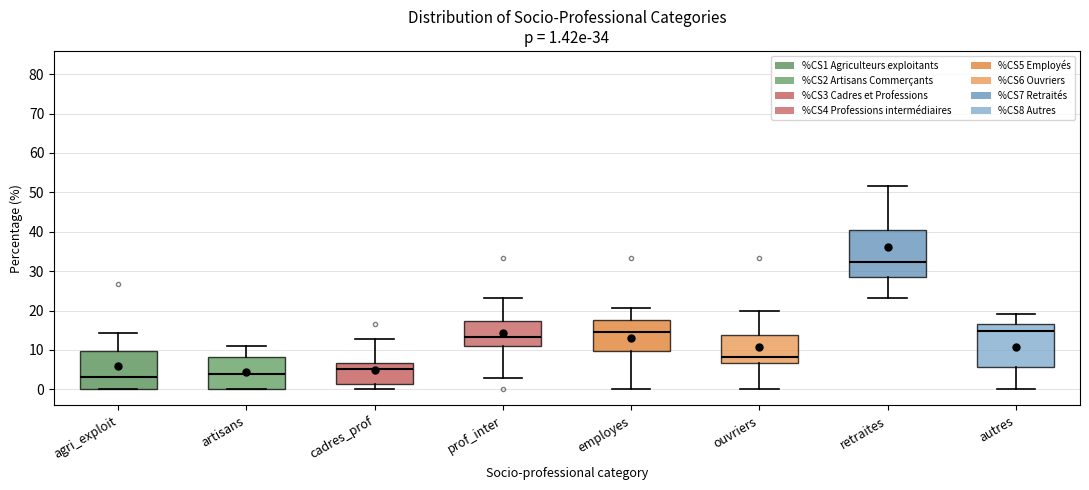

Comparing the boxes themselves (not the whiskers), which one is the tallest?

retraites